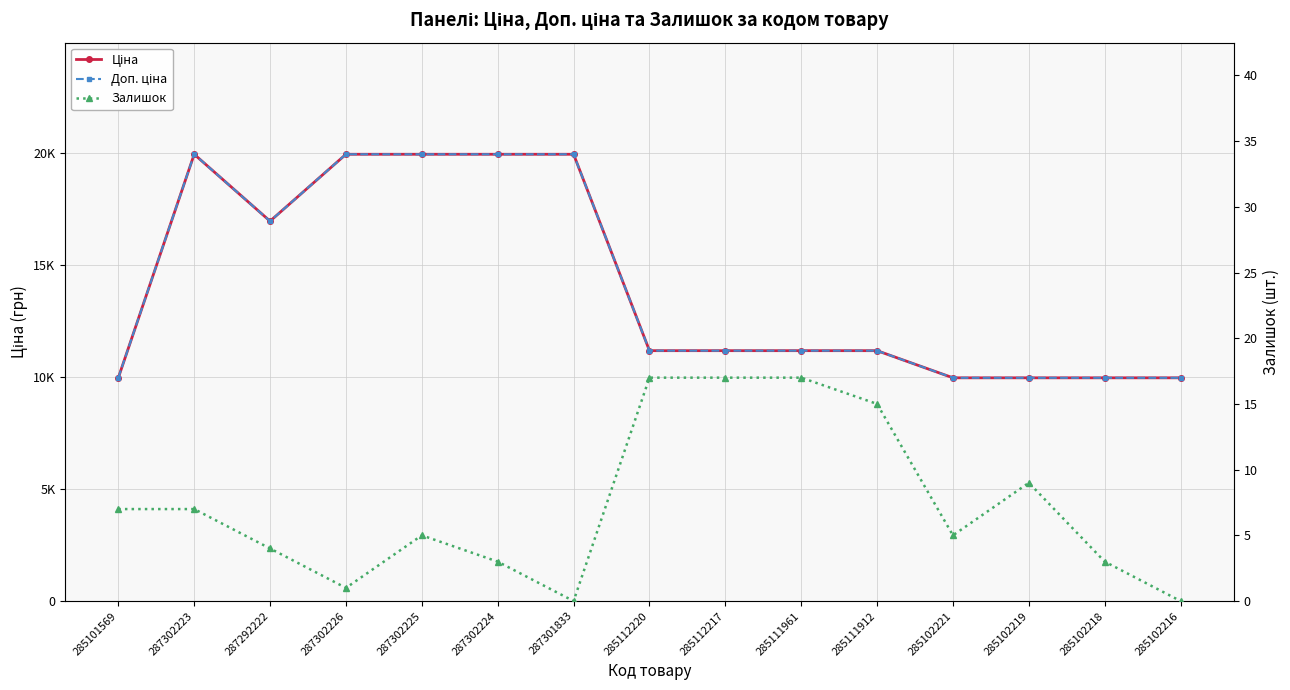

Where does the Доп. ціна series first go above 11188?

287302223